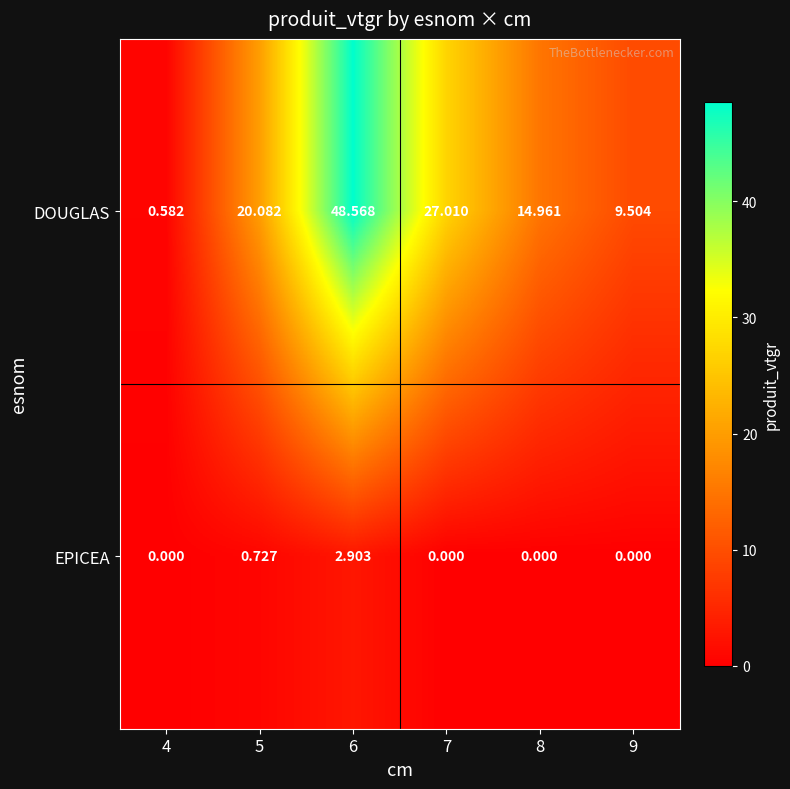

Which series has the largest range (max minus min)?

DOUGLAS